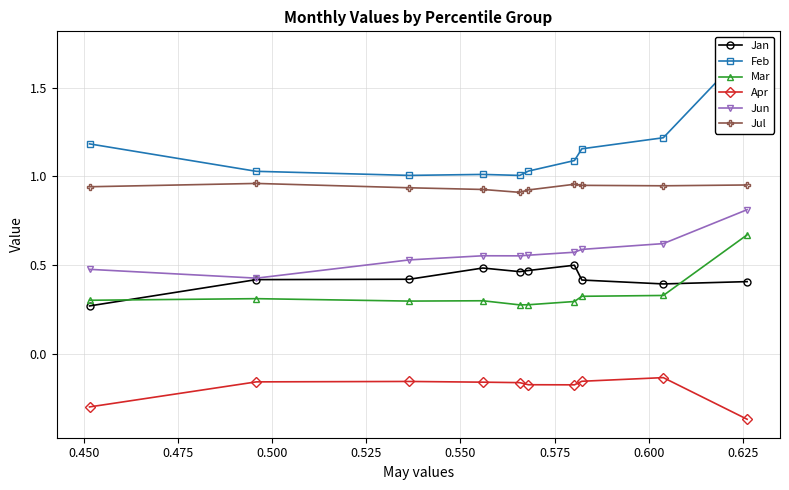

What is the average value of the Mar series?

0.3